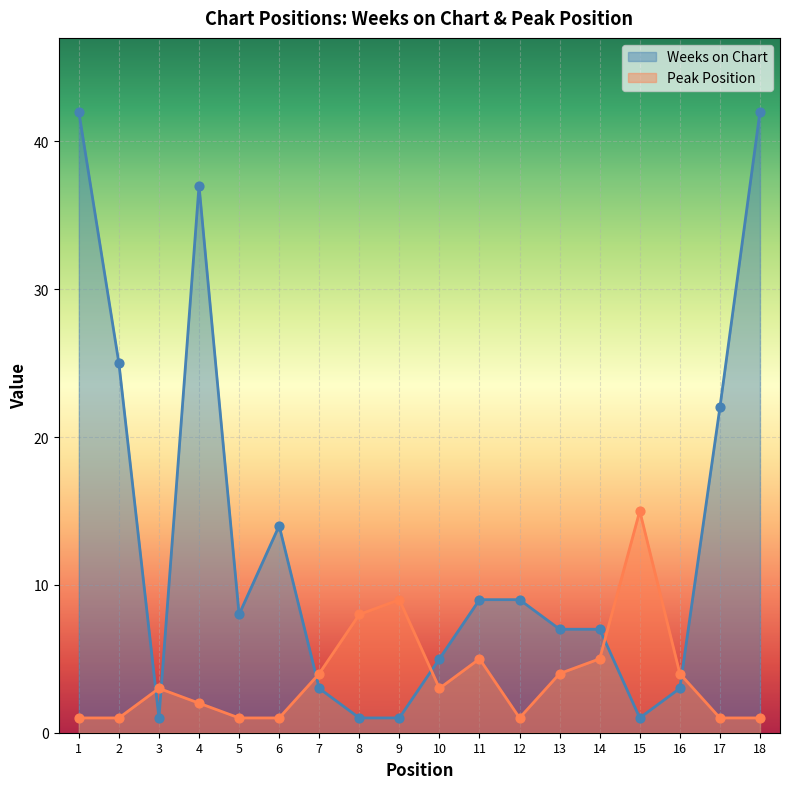

At which category is the sum across all series the highest?

1